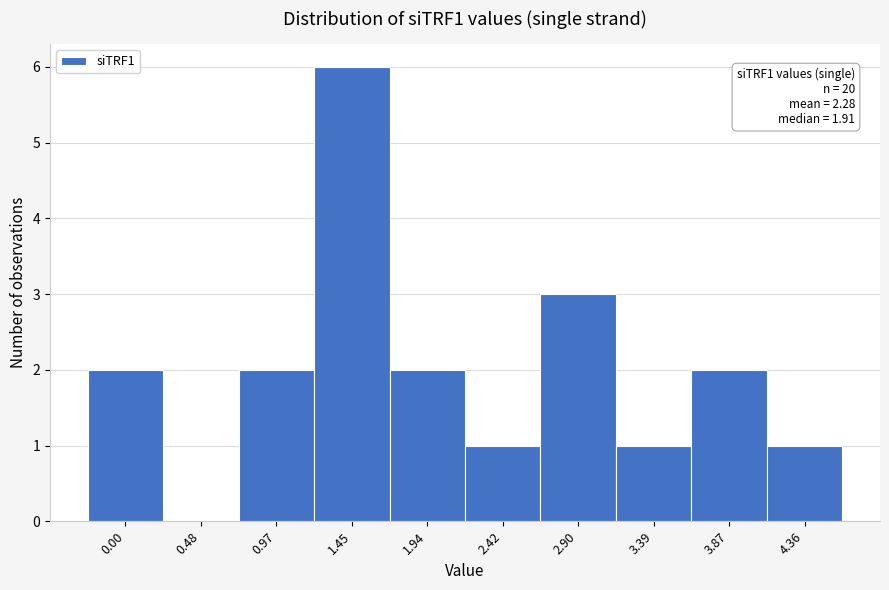

Reading left to right, transcribe all the data shown in this chart.

0.00=2	0.48=0	0.97=2	1.45=6	1.94=2	2.42=1	2.90=3	3.39=1	3.87=2	4.36=1